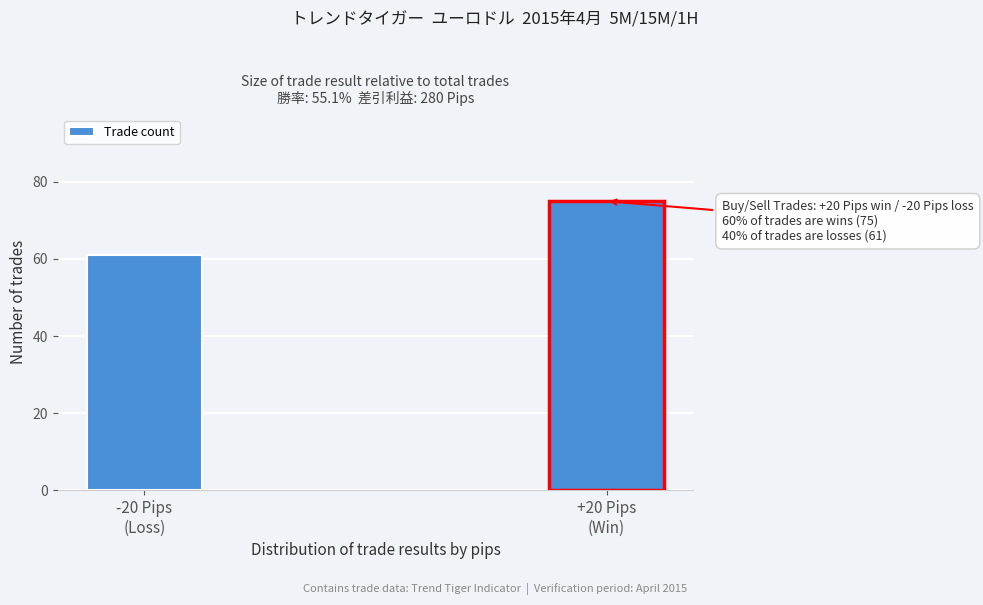

Reading left to right, transcribe all the data shown in this chart.

61	75